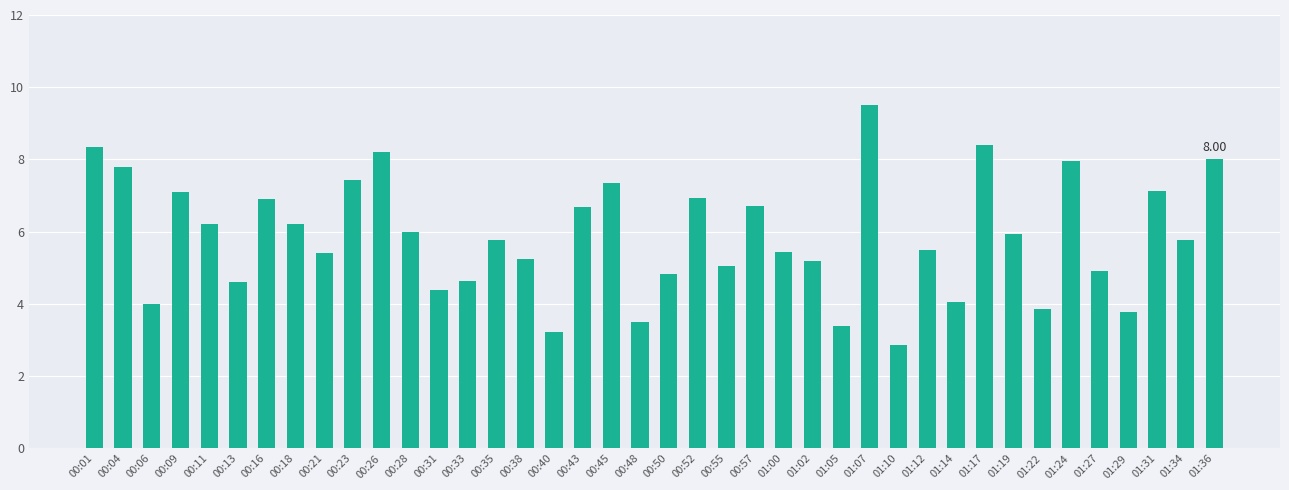

What is the change in value from 00:04 to 01:17?

+0.6